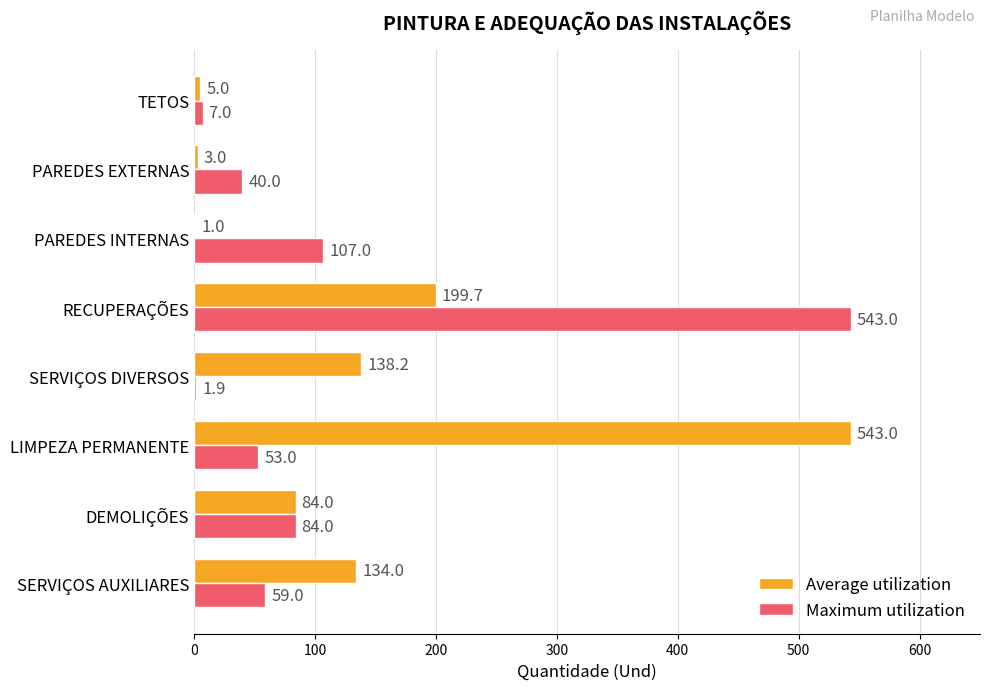

Between PAREDES INTERNAS and PAREDES EXTERNAS, which series saw the biggest shift?

Maximum utilization